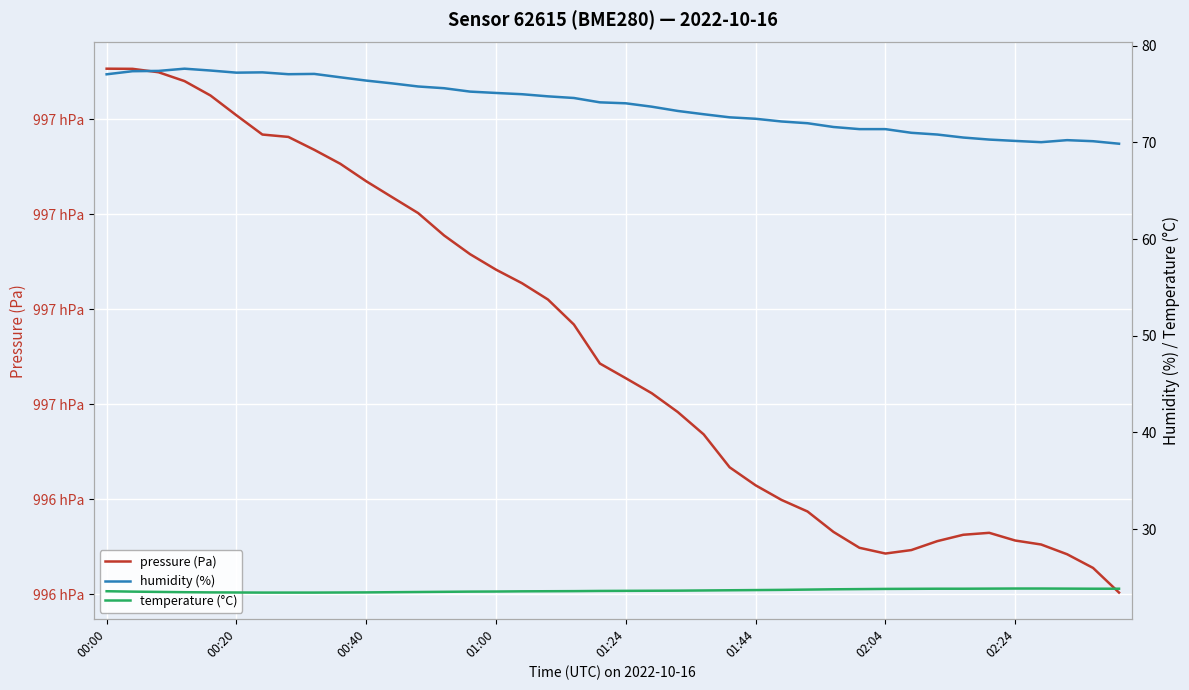

Is the value of pressure (Pa) at 20 greater than the value of humidity (%) at 00:20?

Yes